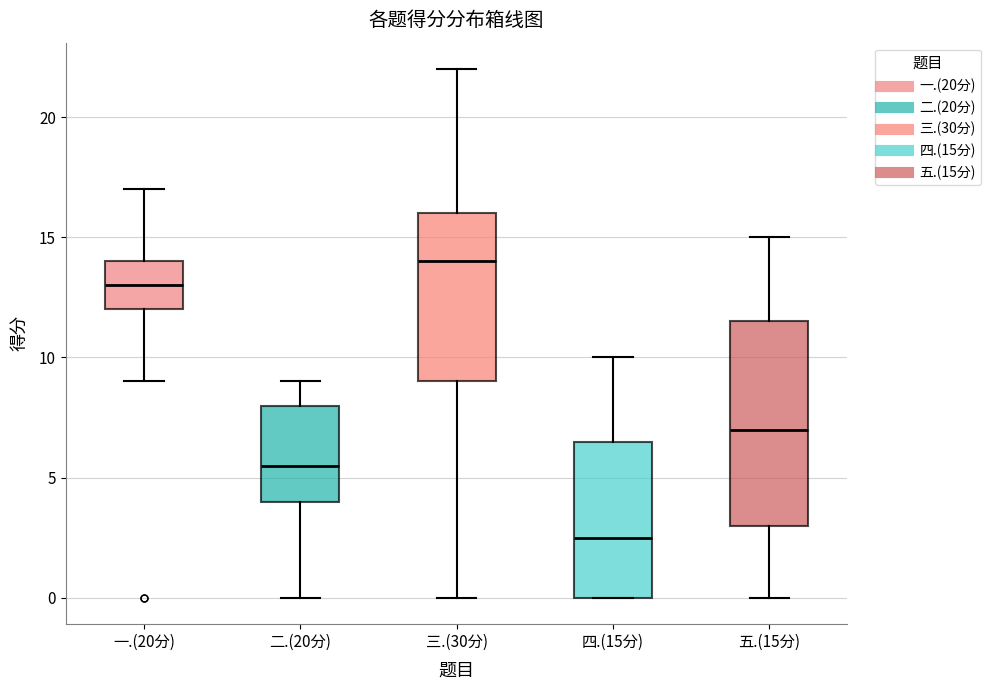

Where is the lower edge of the box for 五.(15分) on the y-axis? The values are not printed on the chart, so give them approximately, as read against the axis.

3.0